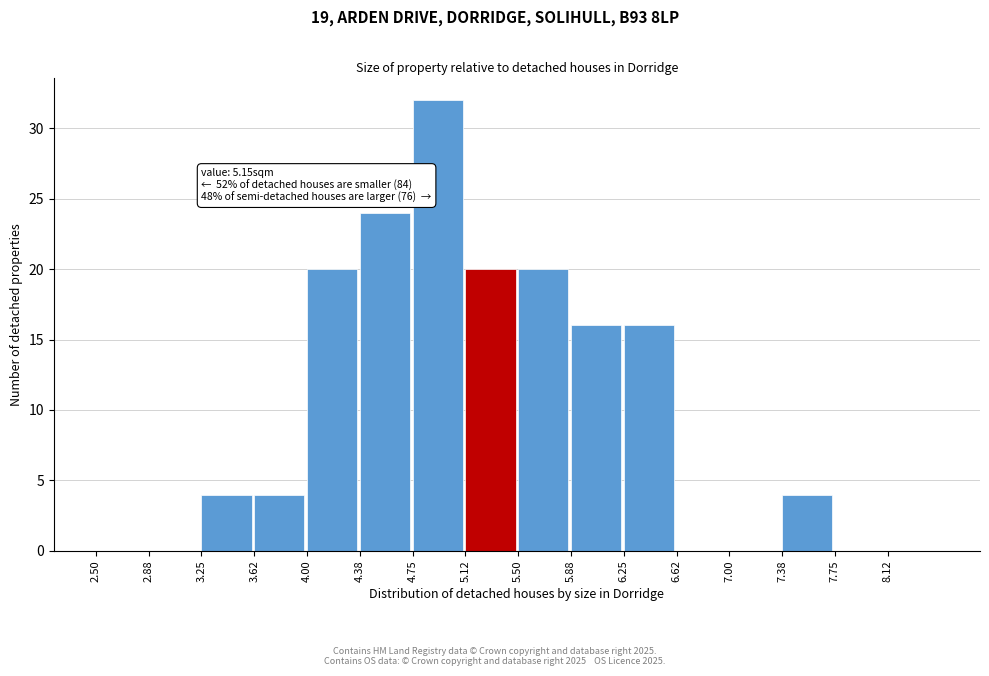

Over which range of the x-axis is the bar tallest?

4.750 to 5.125